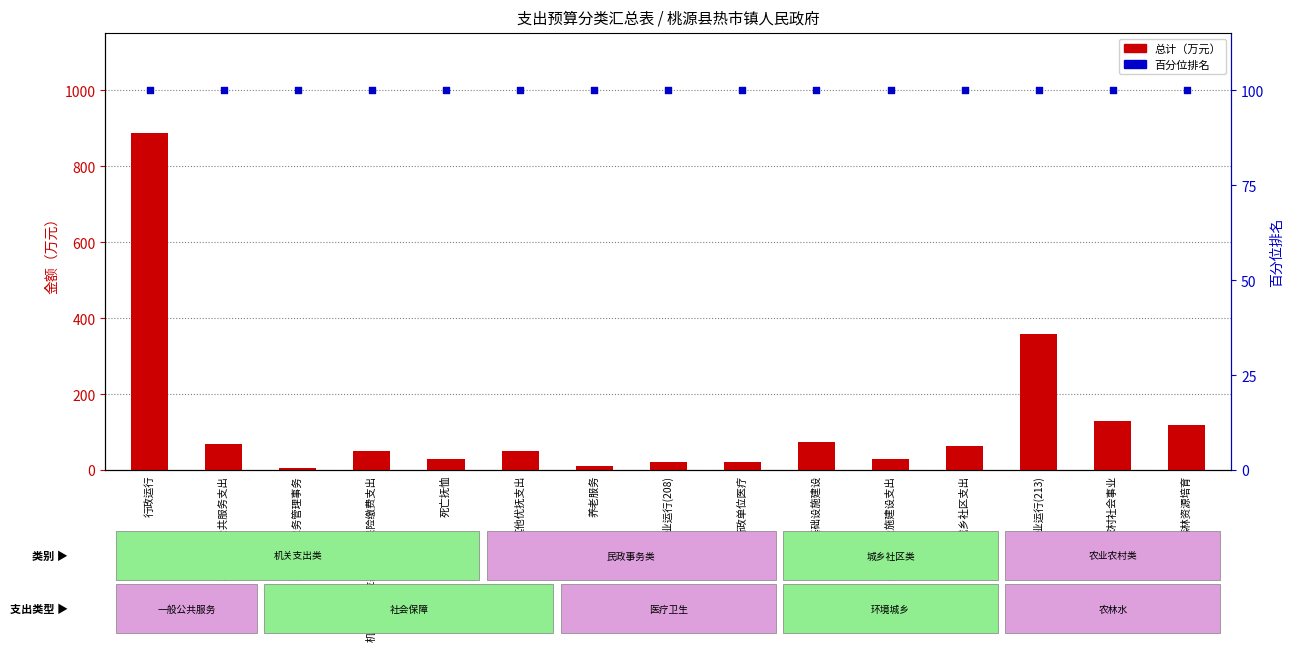

Which series has the widest spread of Y values?

总计